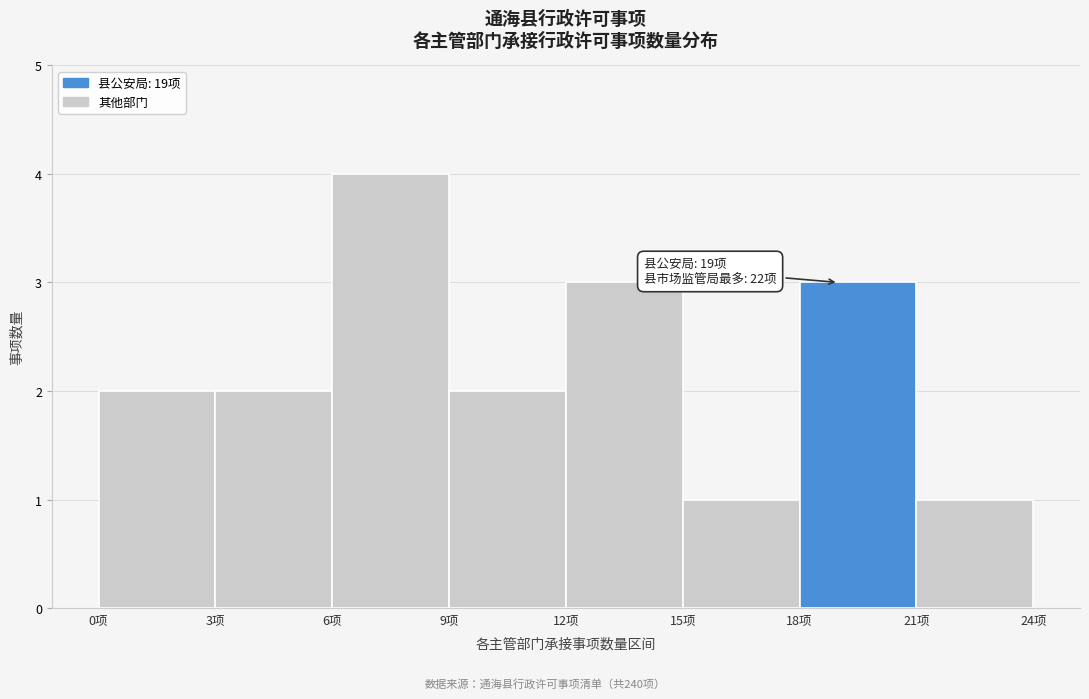

Which range on the x-axis has the tallest bar?

6 to 9